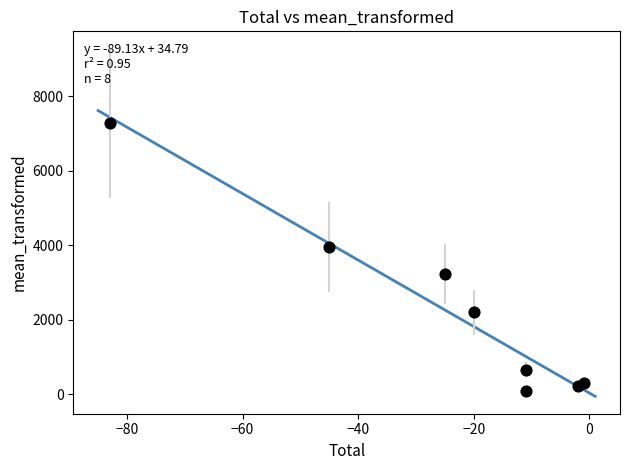

What Y value in the scatter plot is closest to 3679?

3951